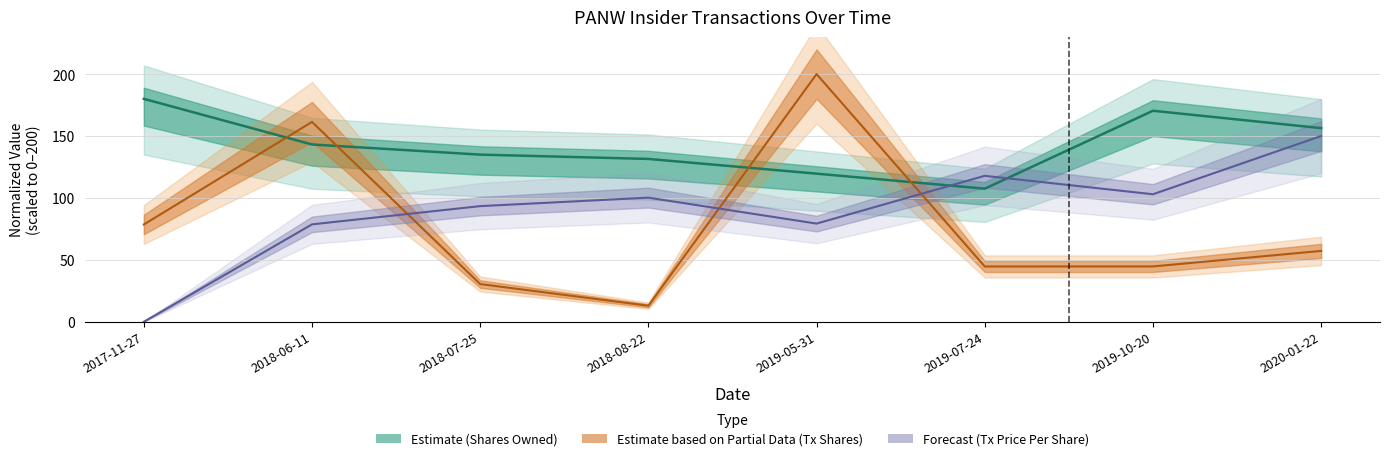

Read the transactionPricePerShare value at 2020-01-22.

150.0